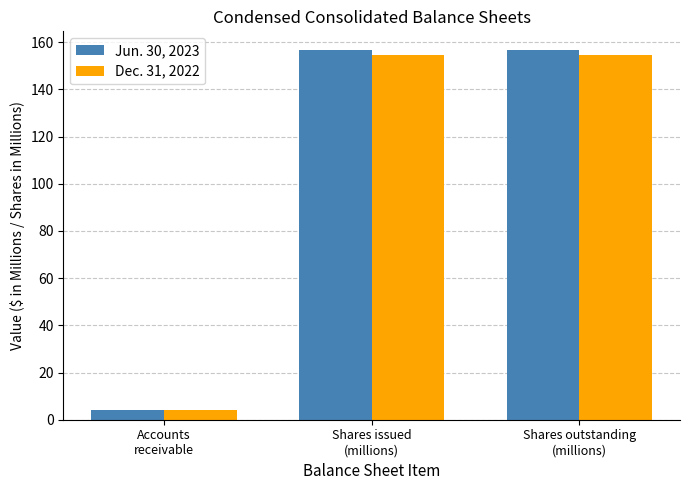

What is the minimum value for Jun. 30, 2023?

4.0